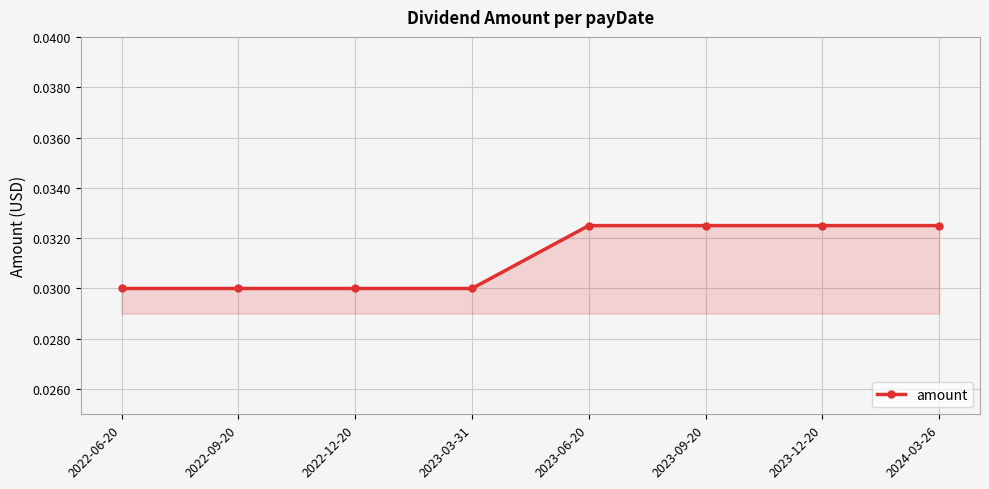

Count the values in the range 0 to 1.

8